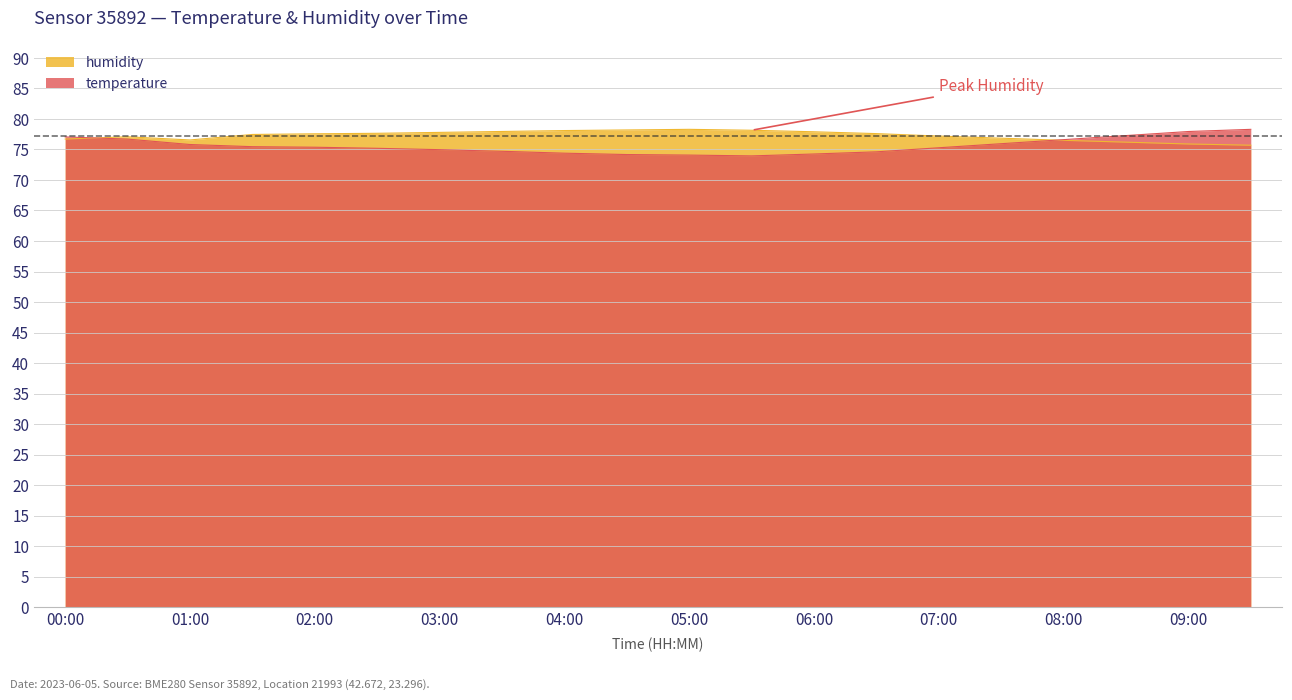

At how many categories does at least one series exceed 74?

20